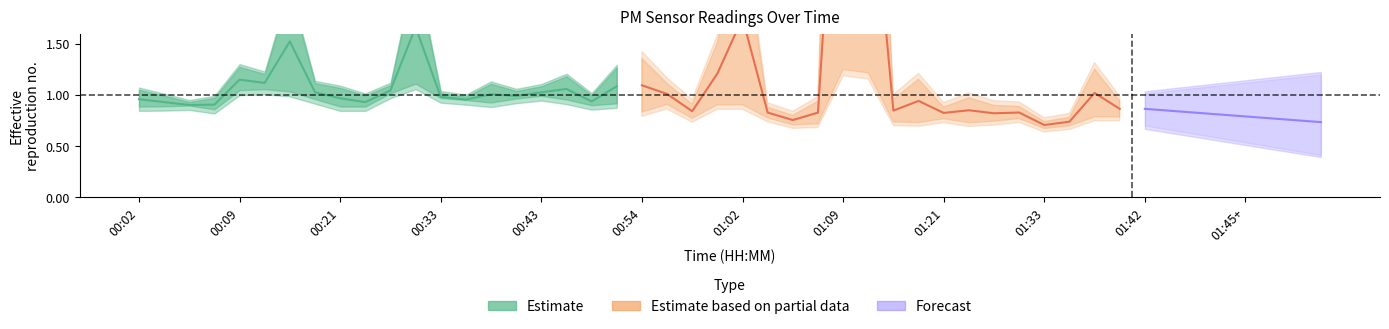

True or false: P1 has a value of 1.5 at 00:54.

False